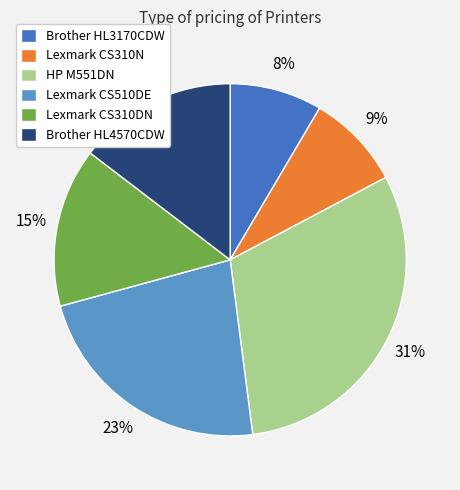

Count the number of slices in the pie.

6